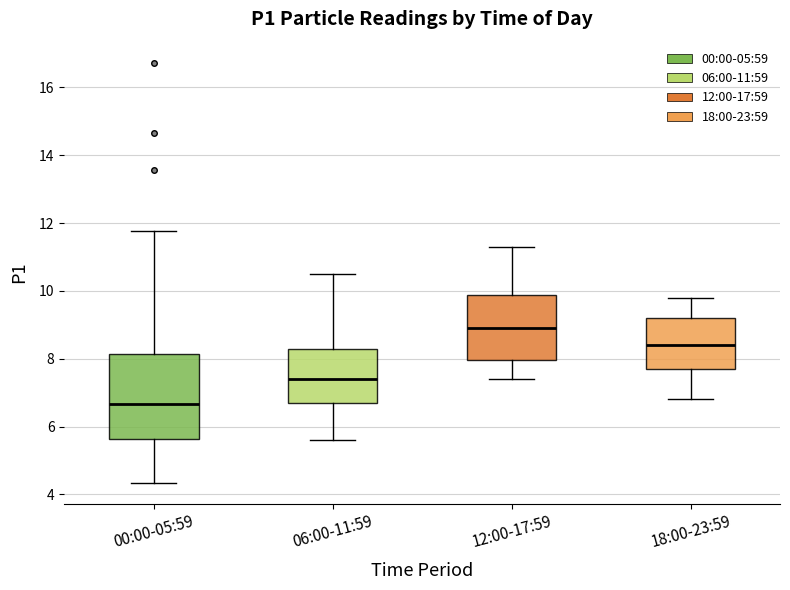

Reading left to right, read every box against the y-axis: the position of its median line, the range the box covers, and the ends of its whiskers. The values are not printed on the chart, so give them approximately, as read against the axis.

00:00-05:59: median 6.6, box 5.6 to 8.2, whiskers 4.4 to 11.8
06:00-11:59: median 7.4, box 6.8 to 8.4, whiskers 5.6 to 10.6
12:00-17:59: median 9.0, box 8.0 to 9.8, whiskers 7.4 to 11.4
18:00-23:59: median 8.4, box 7.8 to 9.2, whiskers 6.8 to 9.8